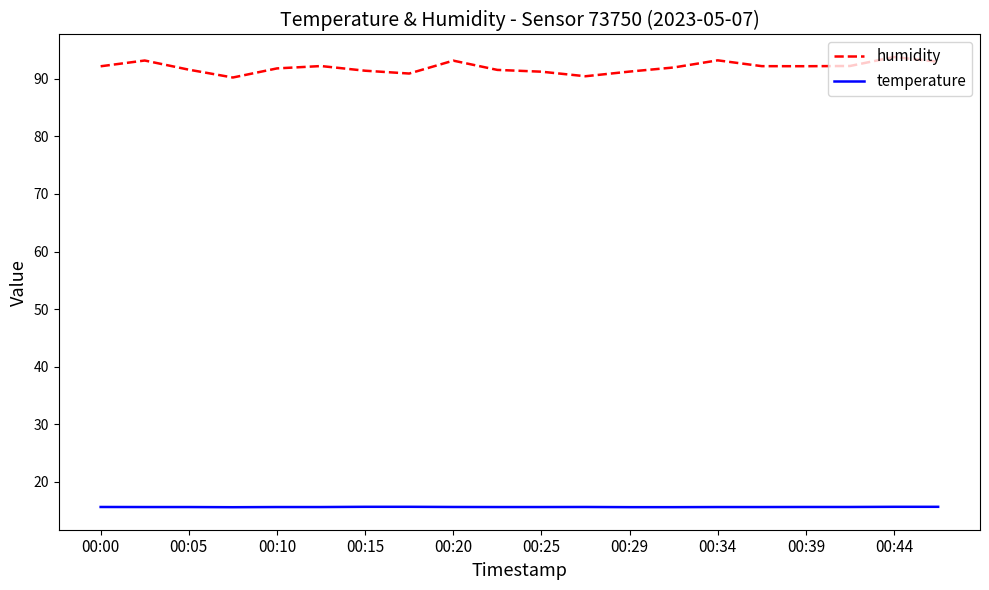

Which series has the largest total across all categories?

humidity